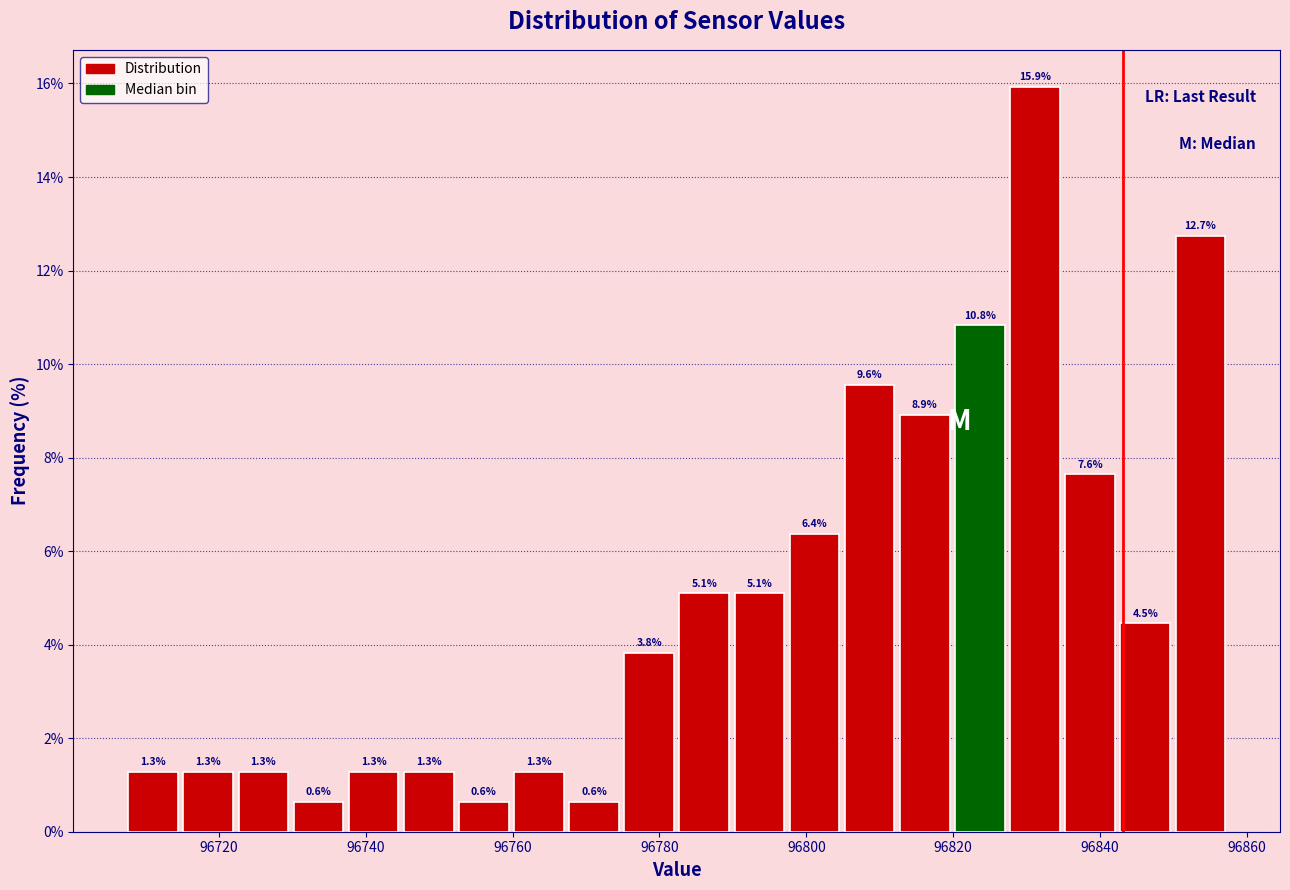

Read against the x-axis, roughly where is the centre of the tallest bar?

96832